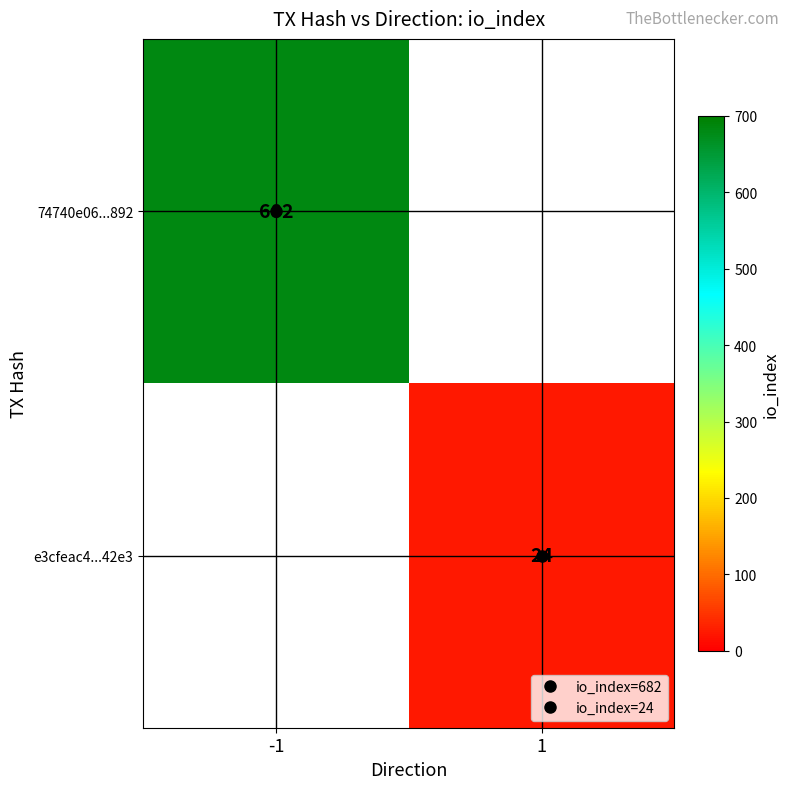

List the labels in order of e3cfeac4...42e3 value, smallest first.

-1, 1